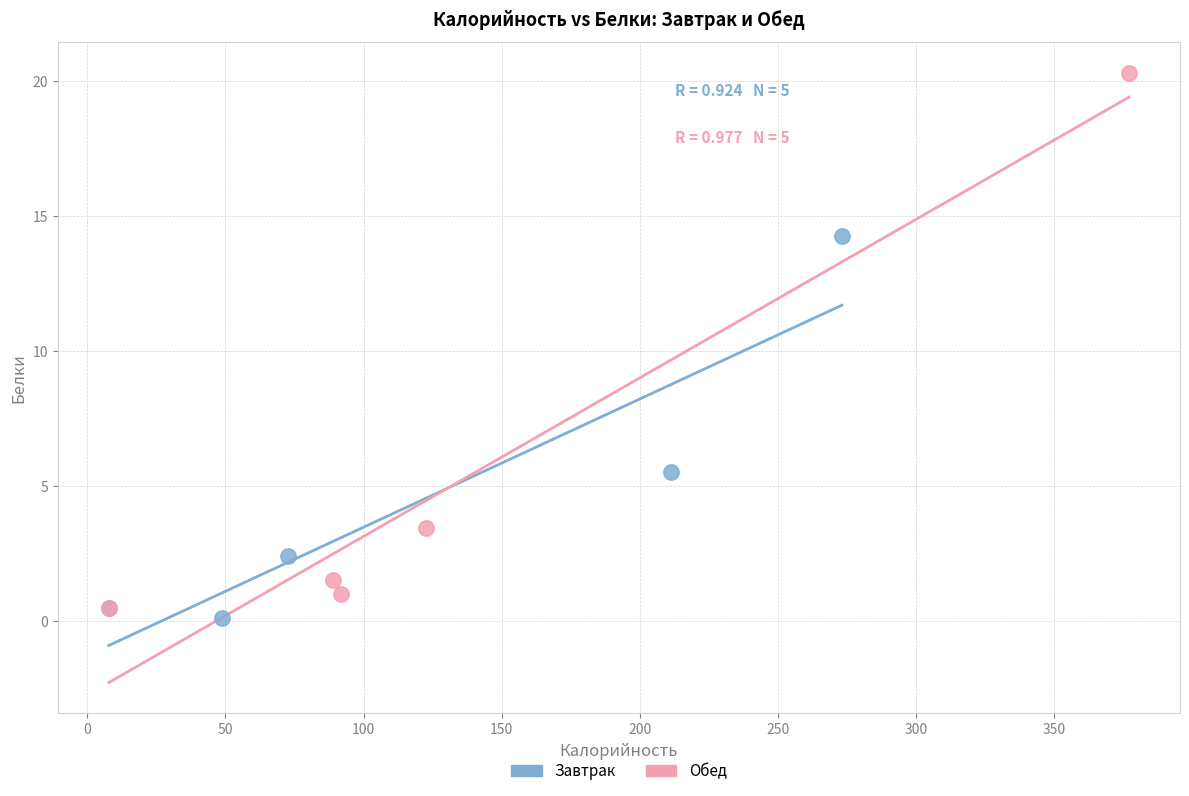

Which series reaches the maximum Y coordinate?

Обед